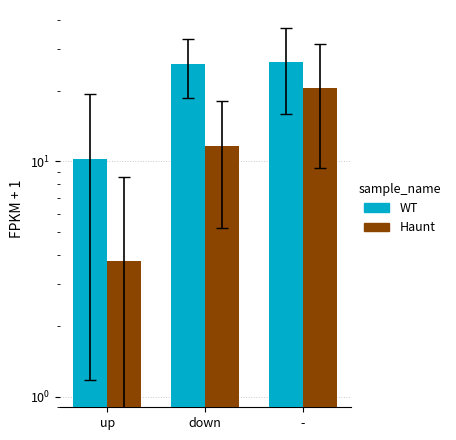

At how many categories does at least one series exceed 19?

2